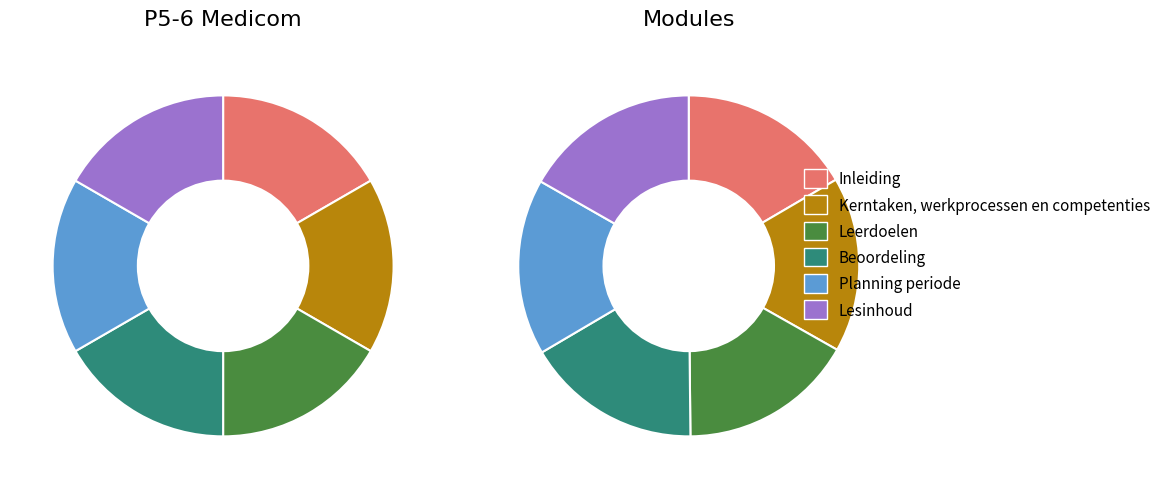

Which slice is the largest?

Lesinhoud